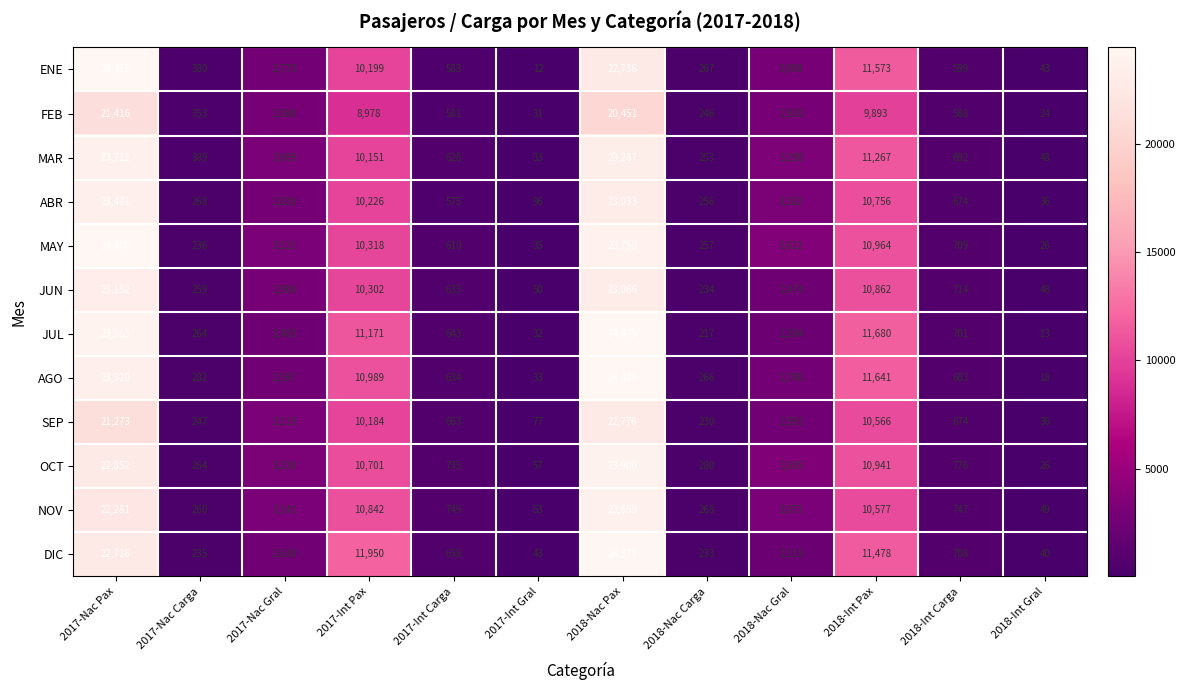

True or false: DIC has a value of 297 at 2018-Int Carga.

False